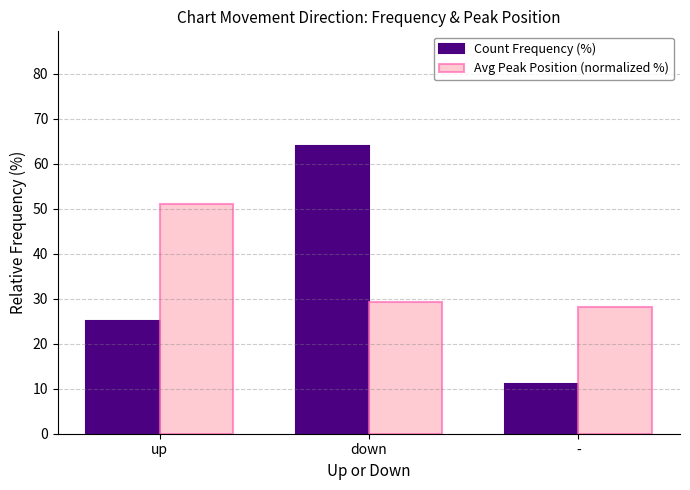

What is the total value across all series at -?

39.2